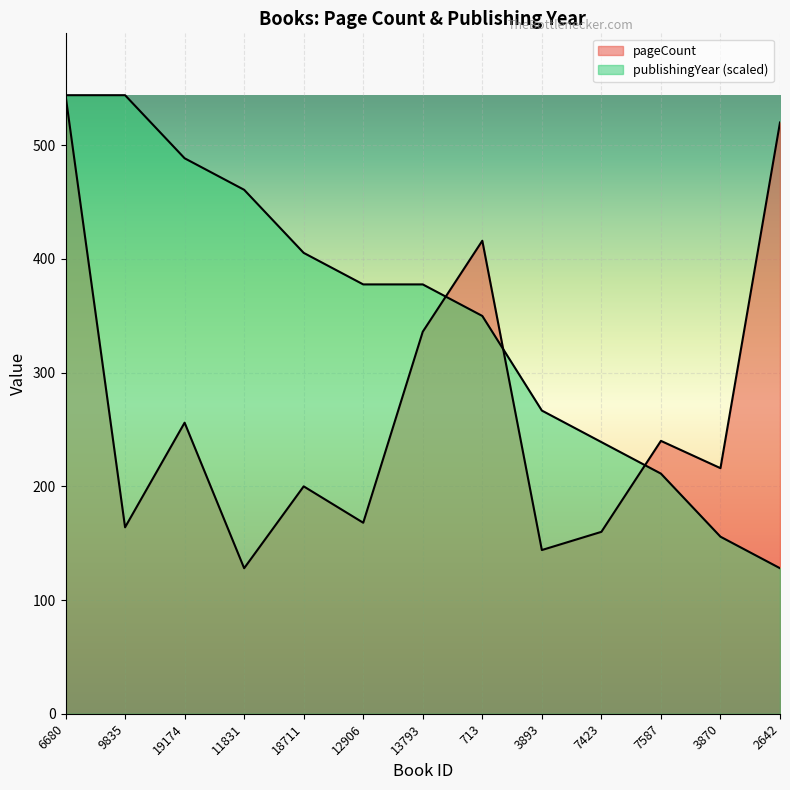

Which series ends up on top after the final intersection of pageCount and publishingYear?

pageCount